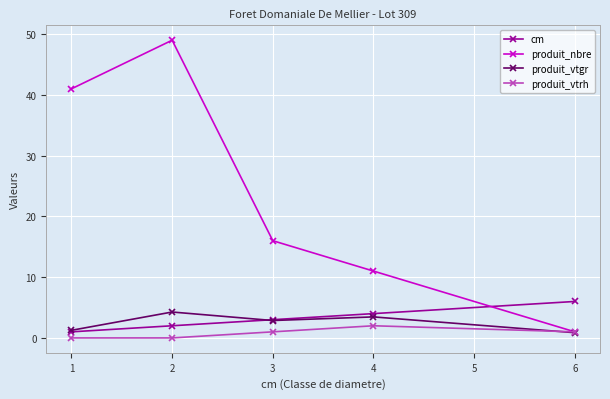

What is the difference between the produit_vtrh values at 4 and 3?

1.0